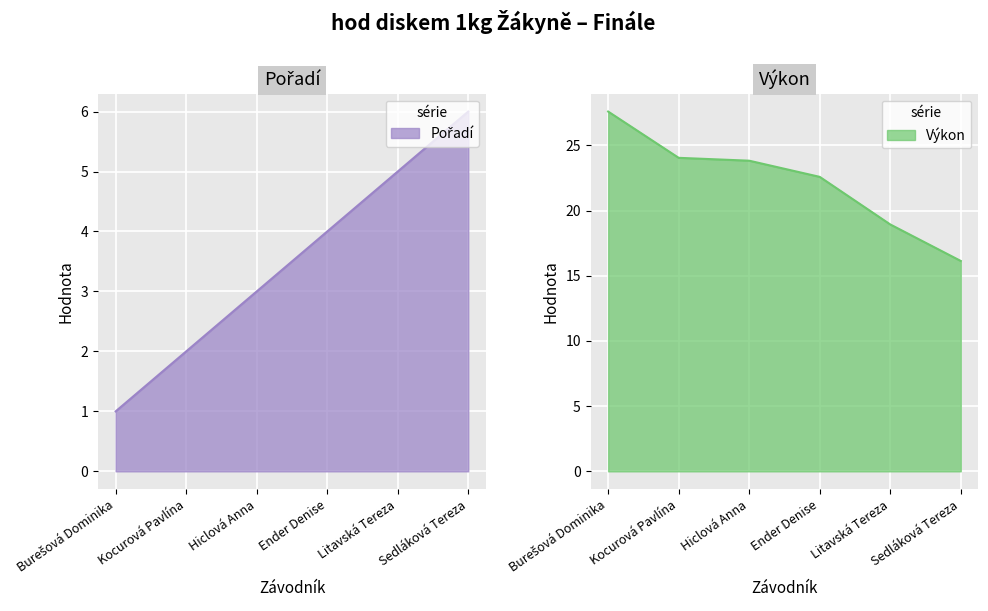

The Výkon series shows 6.7 at Sedláková Tereza. True or false?

False